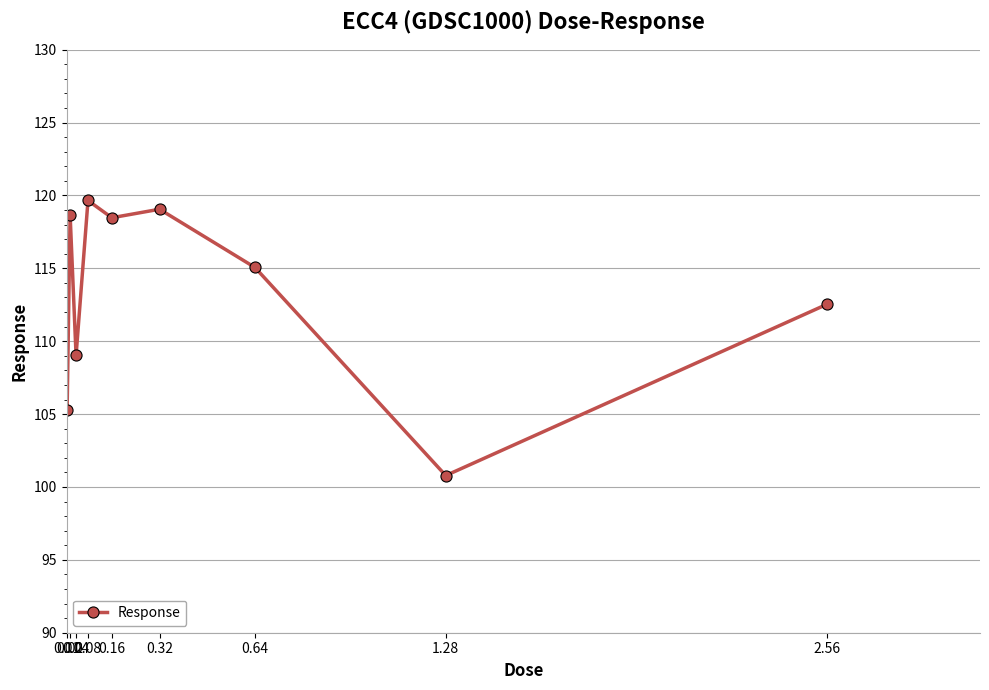

What is the minimum value shown in the chart?

100.8